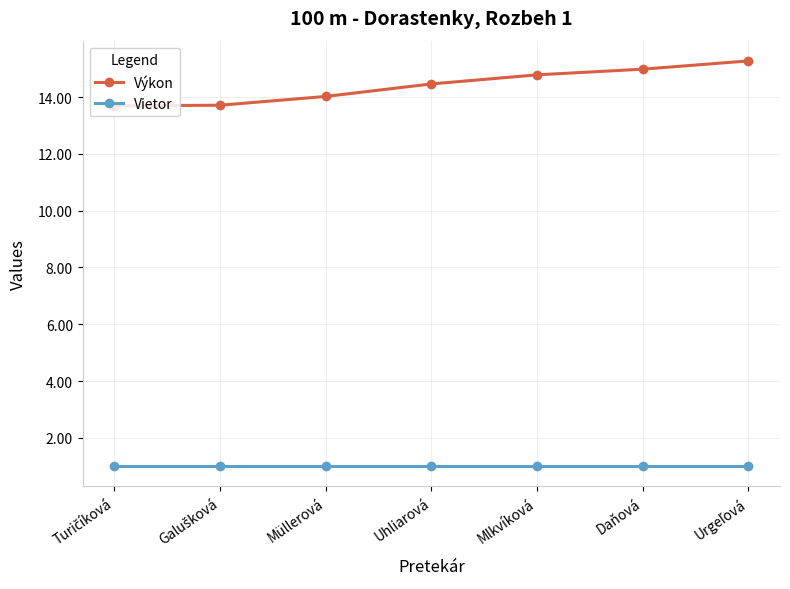

Rank the series by their average value, from highest to lowest.

Výkon, Vietor